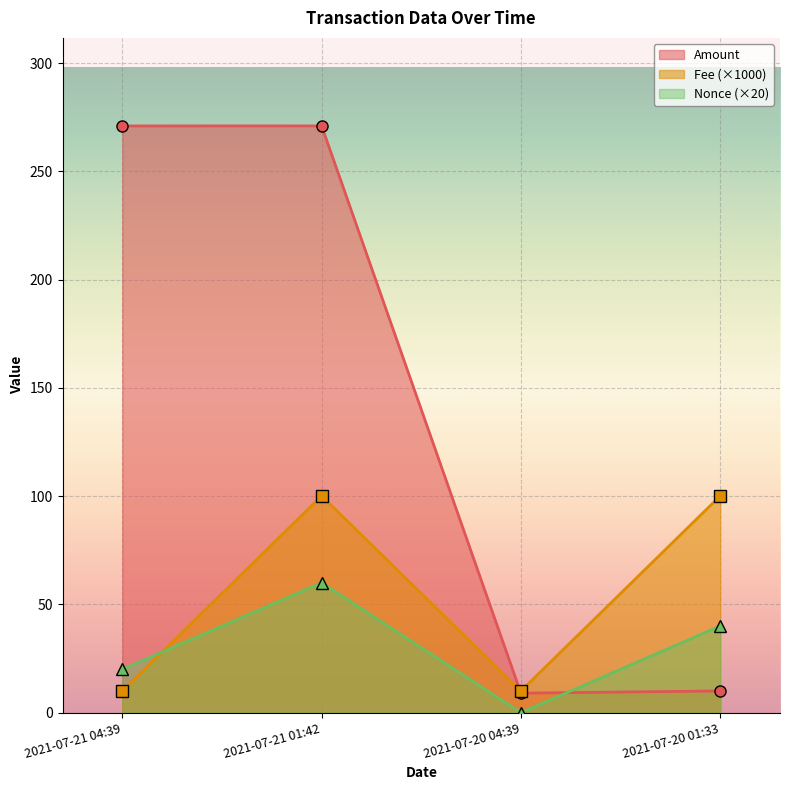

True or false: Fee has more than 1 interior local peaks.

False